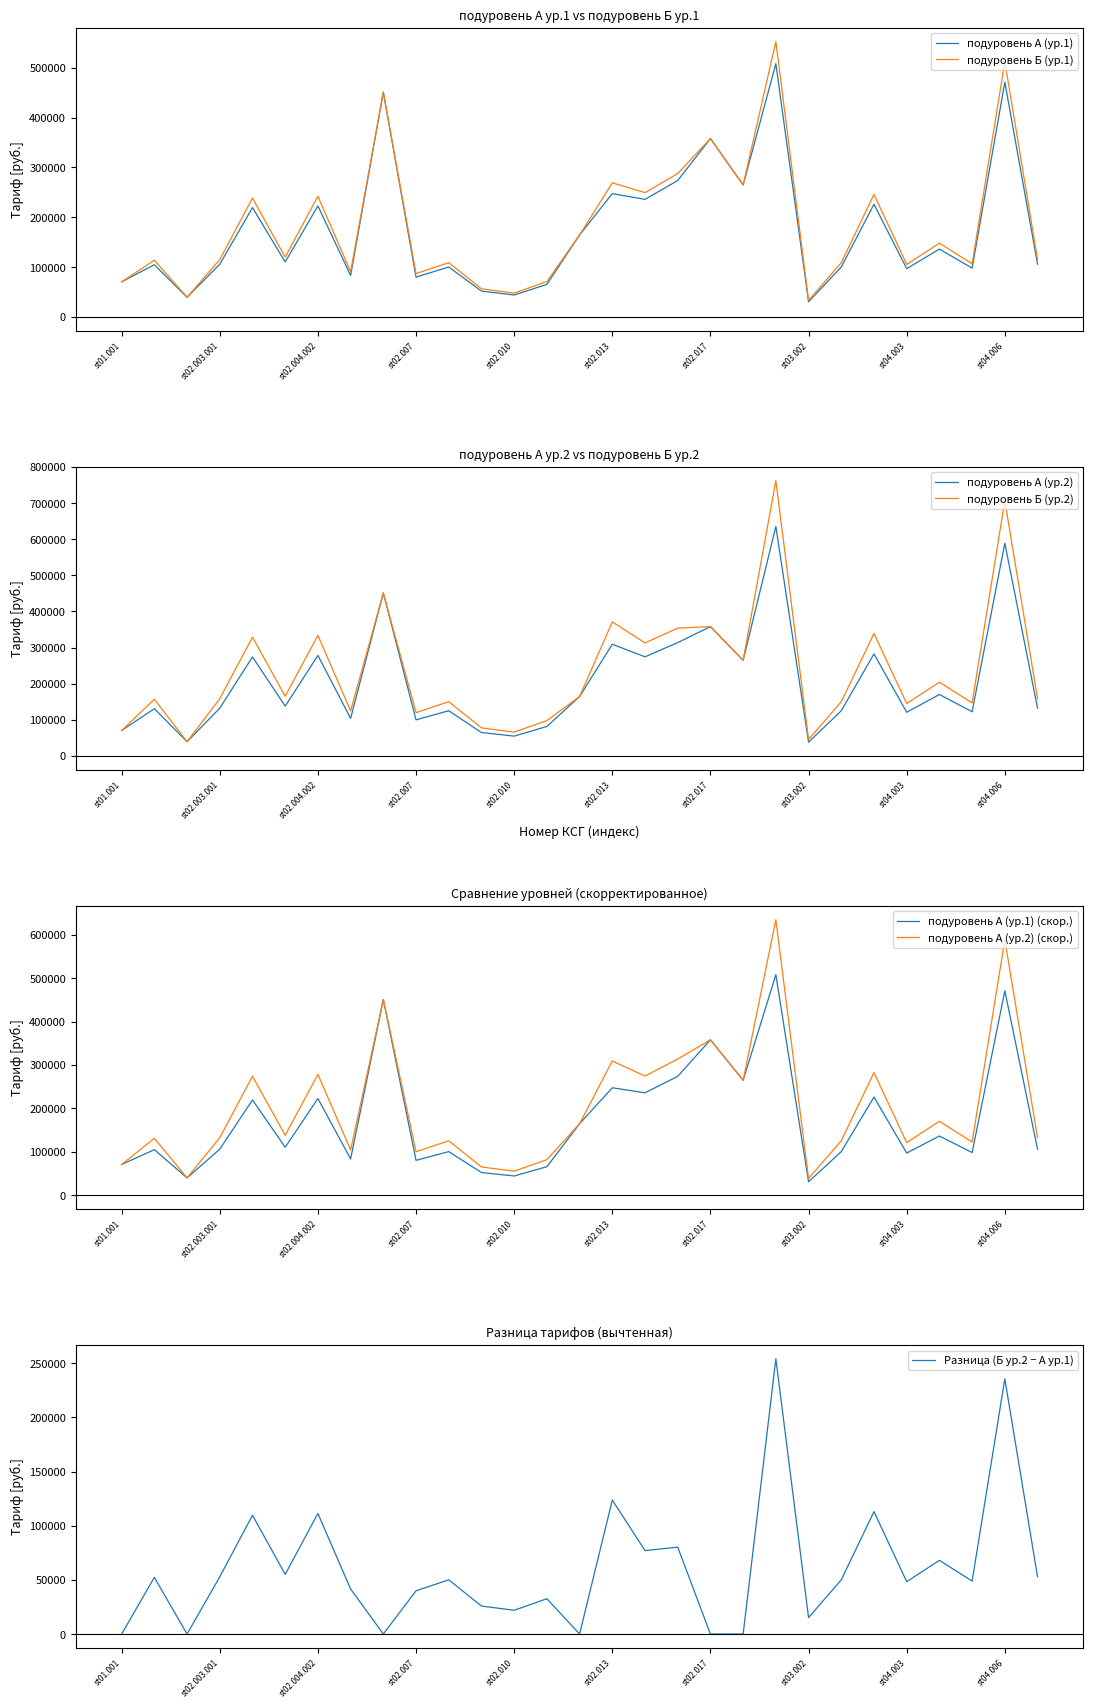

Reading left to right, extract all data points from this chart.

подуровень А (ур.1): 70257.7	104543.5	39344.3	105667.6	219204.1	110164.1	222576.4	83185.1	451054.5	79812.8	100047.0	51709.7	43840.8	65199.2	164403.0	247307.1	235800.7	273616.7	357930.2	264717.7	508103.8	30351.3	100047.0	225948.8	96674.6	136018.9	97798.7	471007.7	105667.6
подуровень Б (ур.1): 70257.7	113691.0	39344.3	114913.5	238384.4	119803.4	242051.9	90463.8	451054.5	86796.4	108801.1	56234.3	47676.9	70904.1	164403.0	268946.5	249278.6	287646.0	357930.2	264717.7	552562.9	33007.1	108801.1	245719.3	105133.6	147920.6	106356.1	512220.9	114913.5
подуровень А (ур.2): 70257.7	130679.4	39344.3	132084.5	274005.1	137705.1	278220.5	103981.4	451054.5	99765.9	125058.7	64637.1	54801.0	81498.9	164403.0	309133.9	274308.8	313700.4	357930.2	264717.7	635129.7	37939.2	125058.7	282436.0	120843.3	170023.7	122248.4	588759.6	132084.5
подуровень Б (ур.2): 70257.7	156815.2	39344.3	158501.4	328806.1	165246.1	333864.7	124777.7	451054.5	119719.1	150070.5	77564.5	65761.2	97798.7	164403.0	370960.7	312816.9	353784.0	357930.2	264717.7	762155.7	45527.0	150070.5	338923.2	145011.9	204028.4	146698.1	706511.6	158501.4